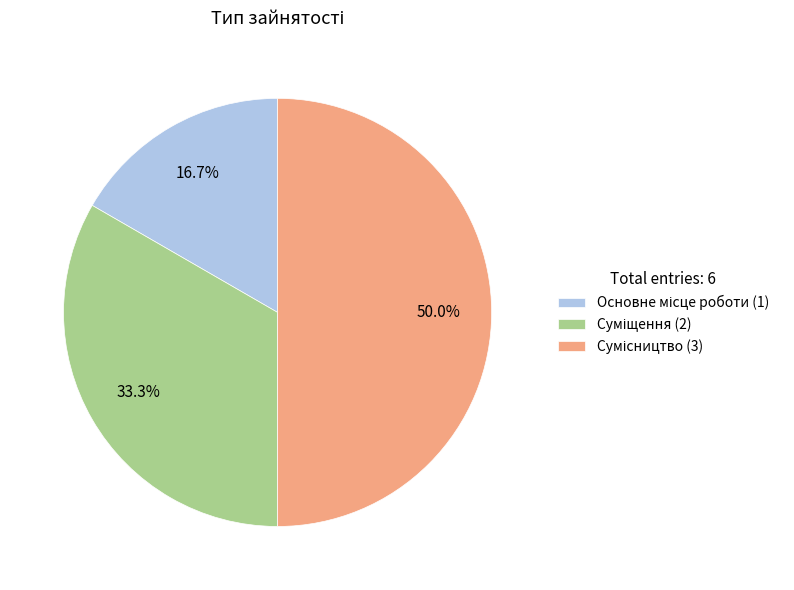

To the nearest percent, what is the difference between the Сумісництво and Основне місце роботи slice percentages?

33%